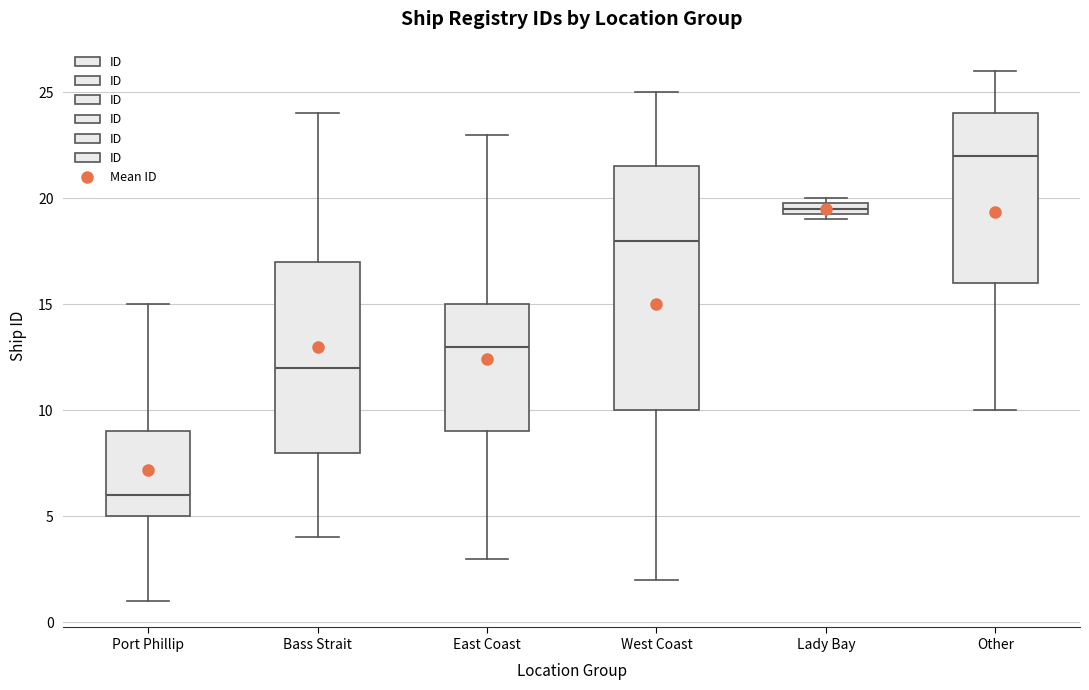

Which box is the tallest, from its lower edge to its upper edge?

West Coast